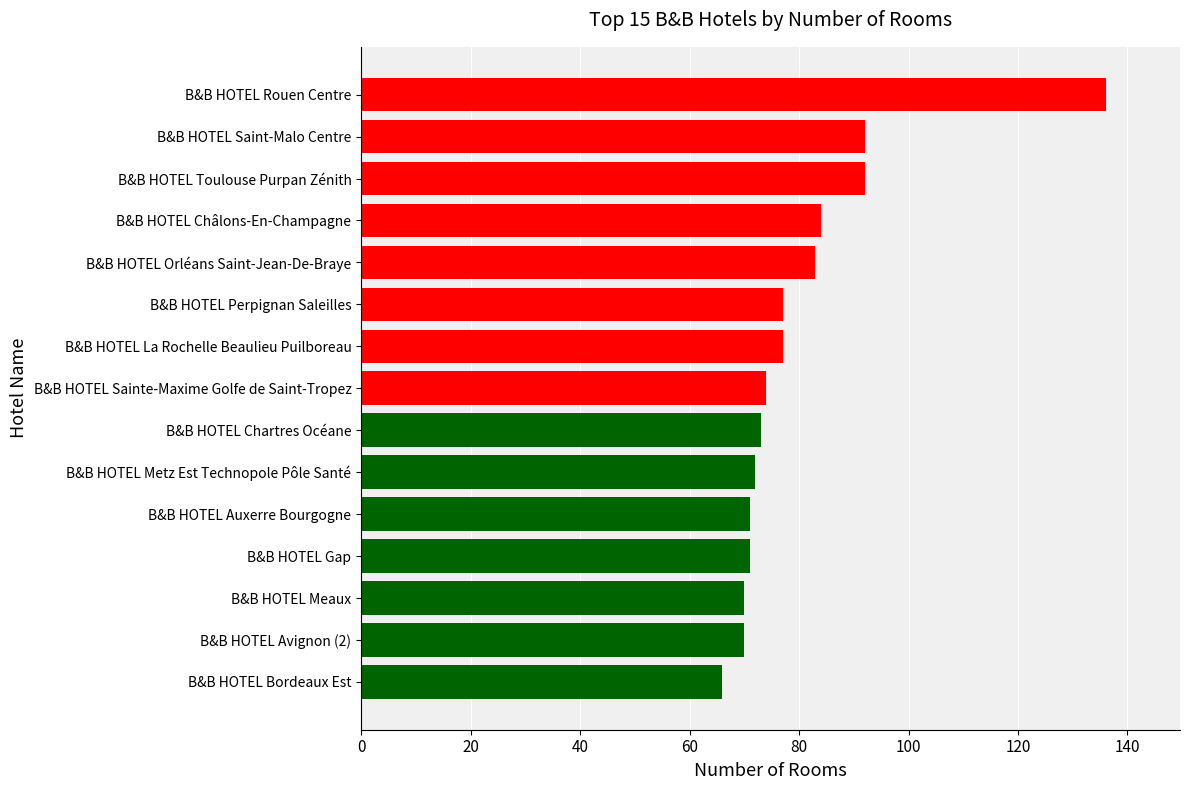

Approximately how many times larger is the value at B&B HOTEL Metz Est Technopole Pôle Santé compared to B&B HOTEL Meaux?

1.0